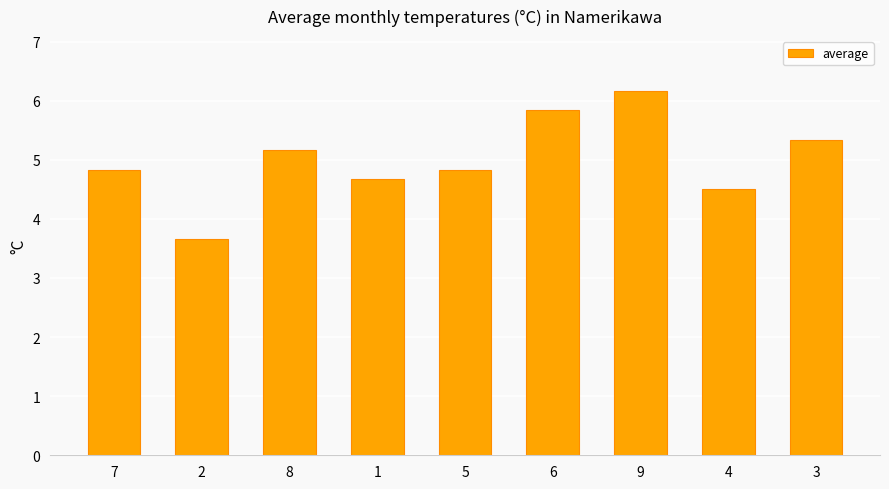

Reading right to left, extract all data points from this chart.

3=5.3	4=4.5	9=6.2	6=5.8	5=4.8	1=4.7	8=5.2	2=3.7	7=4.8